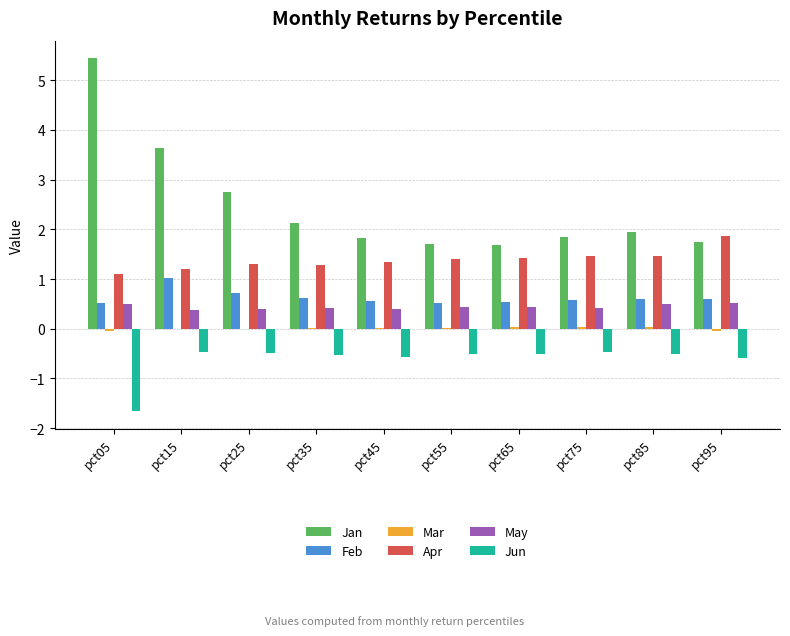

Which series has the largest total across all categories?

Jan